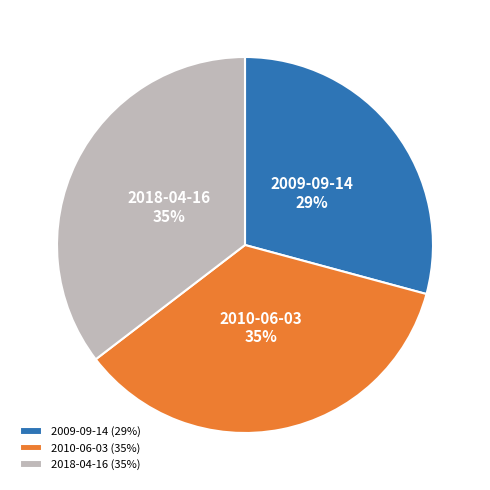

Count the number of slices in the pie.

3